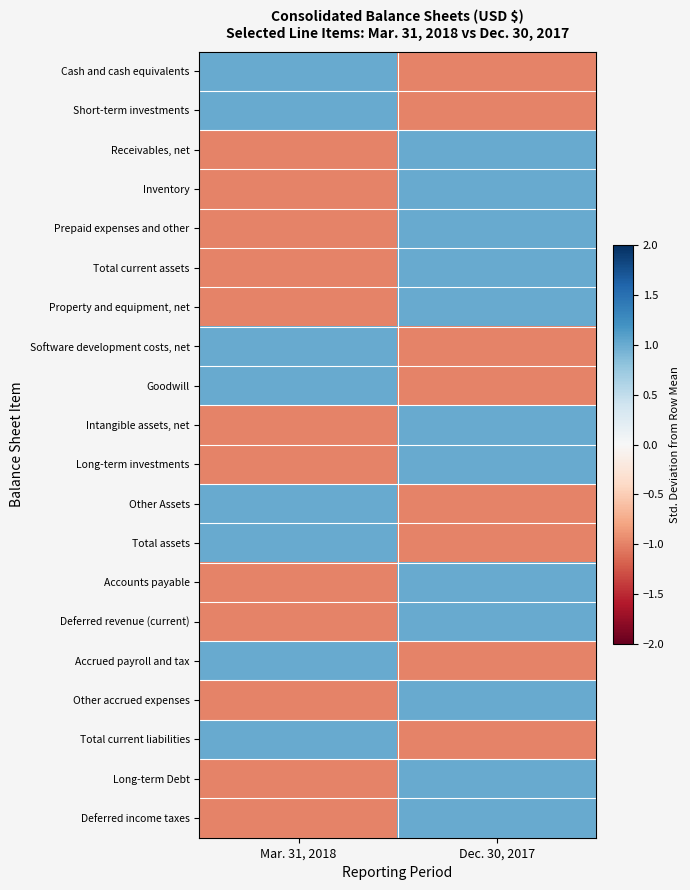

Reading left to right, transcribe all the data shown in this chart.

Cash and cash equivalents: Mar. 31, 2018=1	Dec. 30, 2017=-1
Short-term investments: Mar. 31, 2018=1	Dec. 30, 2017=-1
Receivables, net: Mar. 31, 2018=-1	Dec. 30, 2017=1
Inventory: Mar. 31, 2018=-1	Dec. 30, 2017=1
Prepaid expenses and other: Mar. 31, 2018=-1	Dec. 30, 2017=1
Total current assets: Mar. 31, 2018=-1	Dec. 30, 2017=1
Property and equipment, net: Mar. 31, 2018=-1	Dec. 30, 2017=1
Software development costs, net: Mar. 31, 2018=1	Dec. 30, 2017=-1
Goodwill: Mar. 31, 2018=1	Dec. 30, 2017=-1
Intangible assets, net: Mar. 31, 2018=-1	Dec. 30, 2017=1
Long-term investments: Mar. 31, 2018=-1	Dec. 30, 2017=1
Other Assets: Mar. 31, 2018=1	Dec. 30, 2017=-1
Total assets: Mar. 31, 2018=1	Dec. 30, 2017=-1
Accounts payable: Mar. 31, 2018=-1	Dec. 30, 2017=1
Deferred revenue (current): Mar. 31, 2018=-1	Dec. 30, 2017=1
Accrued payroll and tax: Mar. 31, 2018=1	Dec. 30, 2017=-1
Other accrued expenses: Mar. 31, 2018=-1	Dec. 30, 2017=1
Total current liabilities: Mar. 31, 2018=1	Dec. 30, 2017=-1
Long-term Debt: Mar. 31, 2018=-1	Dec. 30, 2017=1
Deferred income taxes: Mar. 31, 2018=-1	Dec. 30, 2017=1